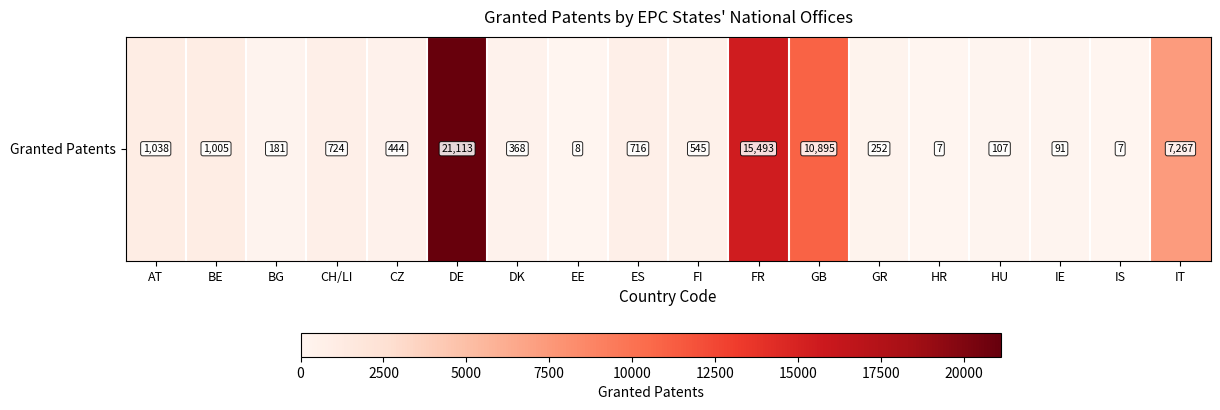

What is the difference between the second highest and second lowest values?

15486